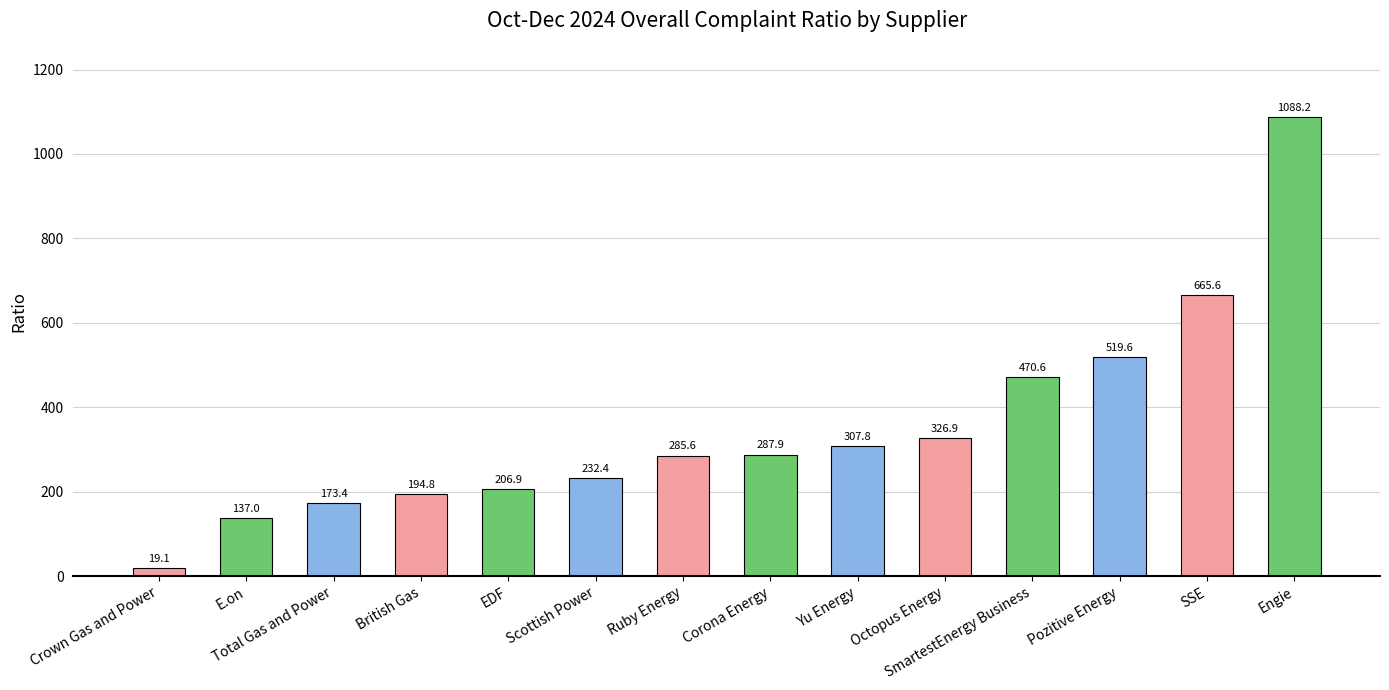

What is the change in value from Yu Energy to Engie?

+780.4